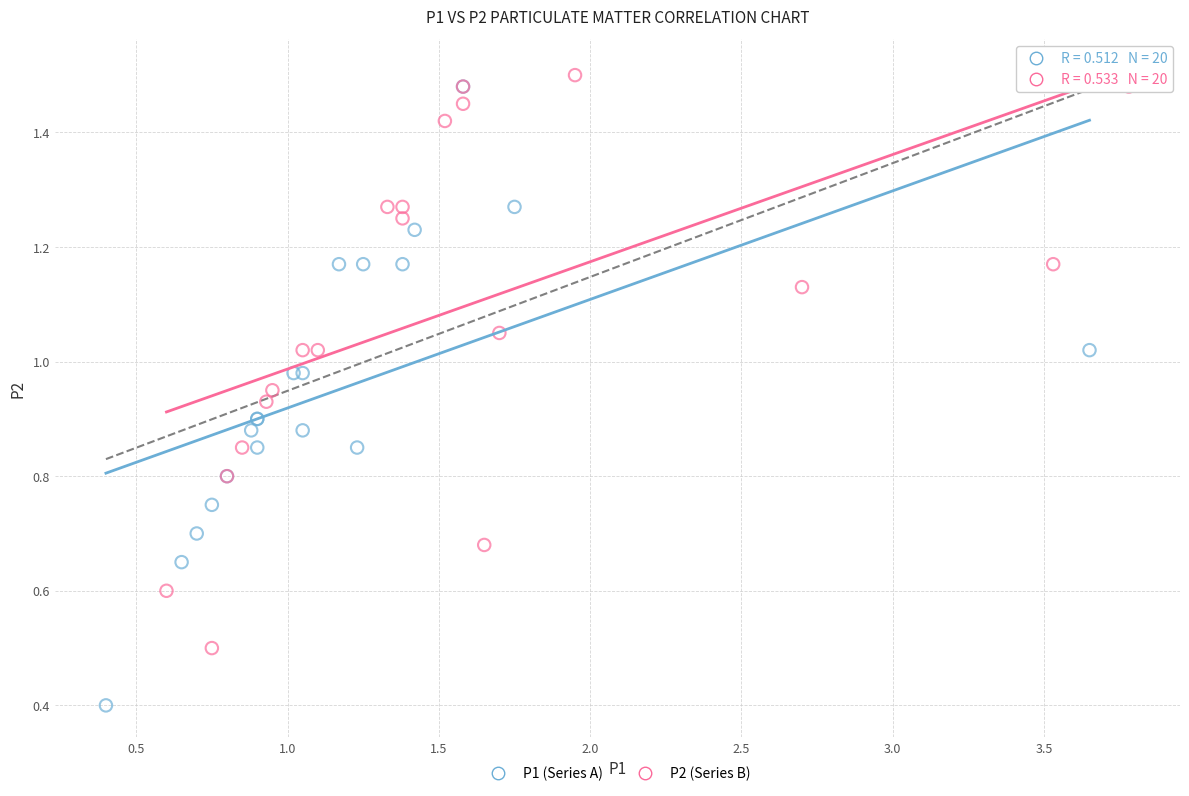

Which series contains the lowest Y value?

P1 (Series A)